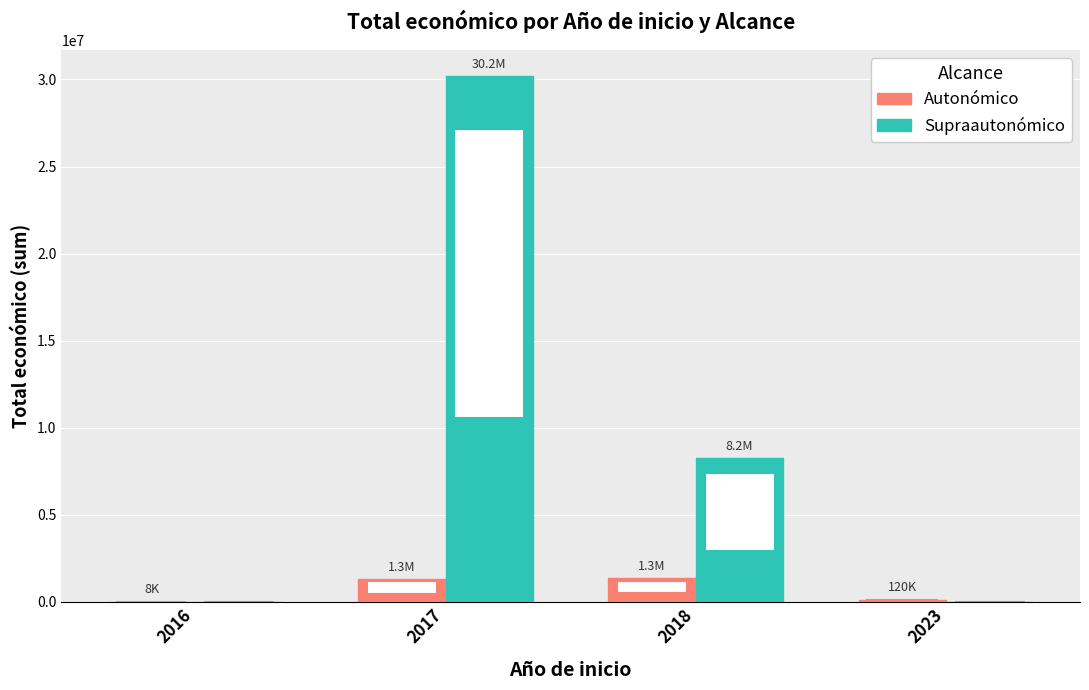

What is the sum of the Supraautonómico values at 2017 and 2023?

30174633